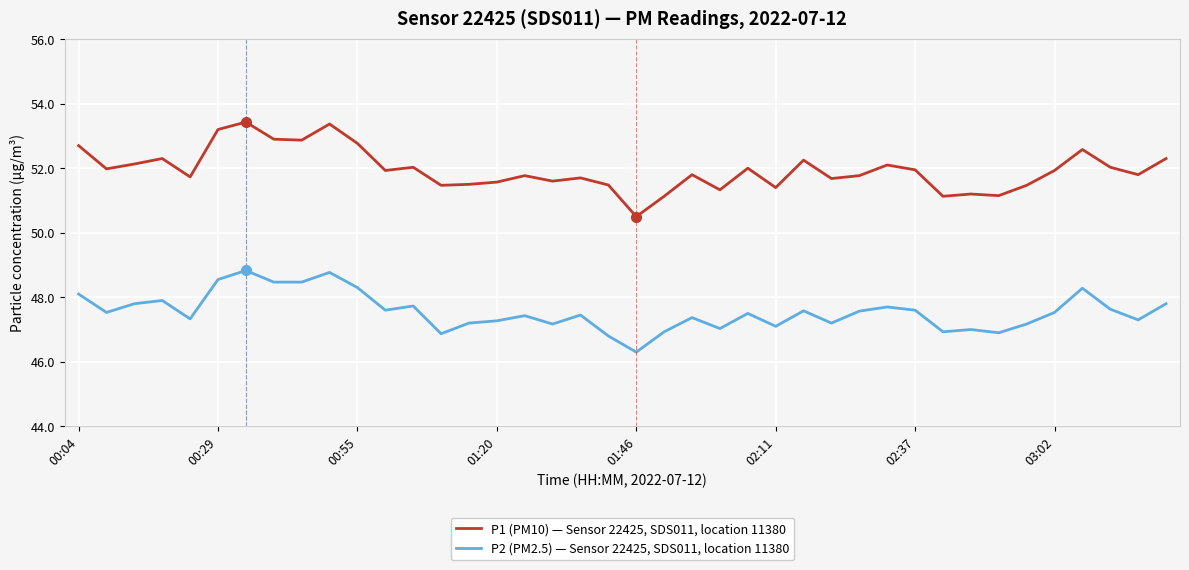

What is the difference between the maximum and minimum values in the P2 (PM2.5) — Sensor 22425, SDS011, location 11380 series?

2.5